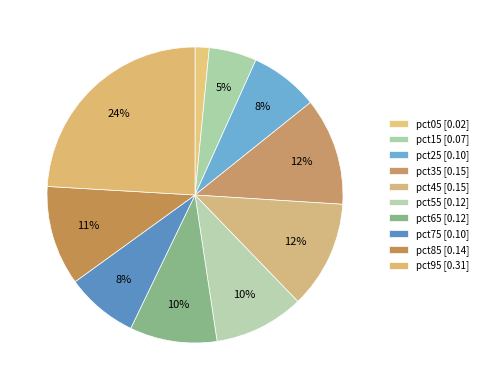

Combined, what portion of the pie is pct15 and pct85?

16.1%